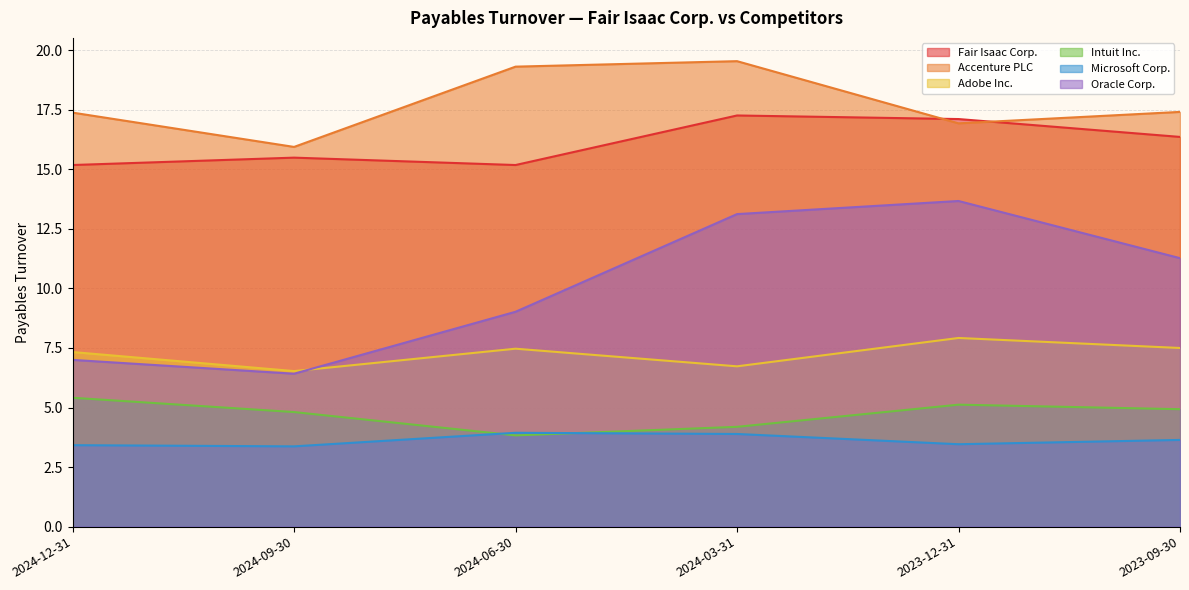

How many distinct data groups are displayed?

6